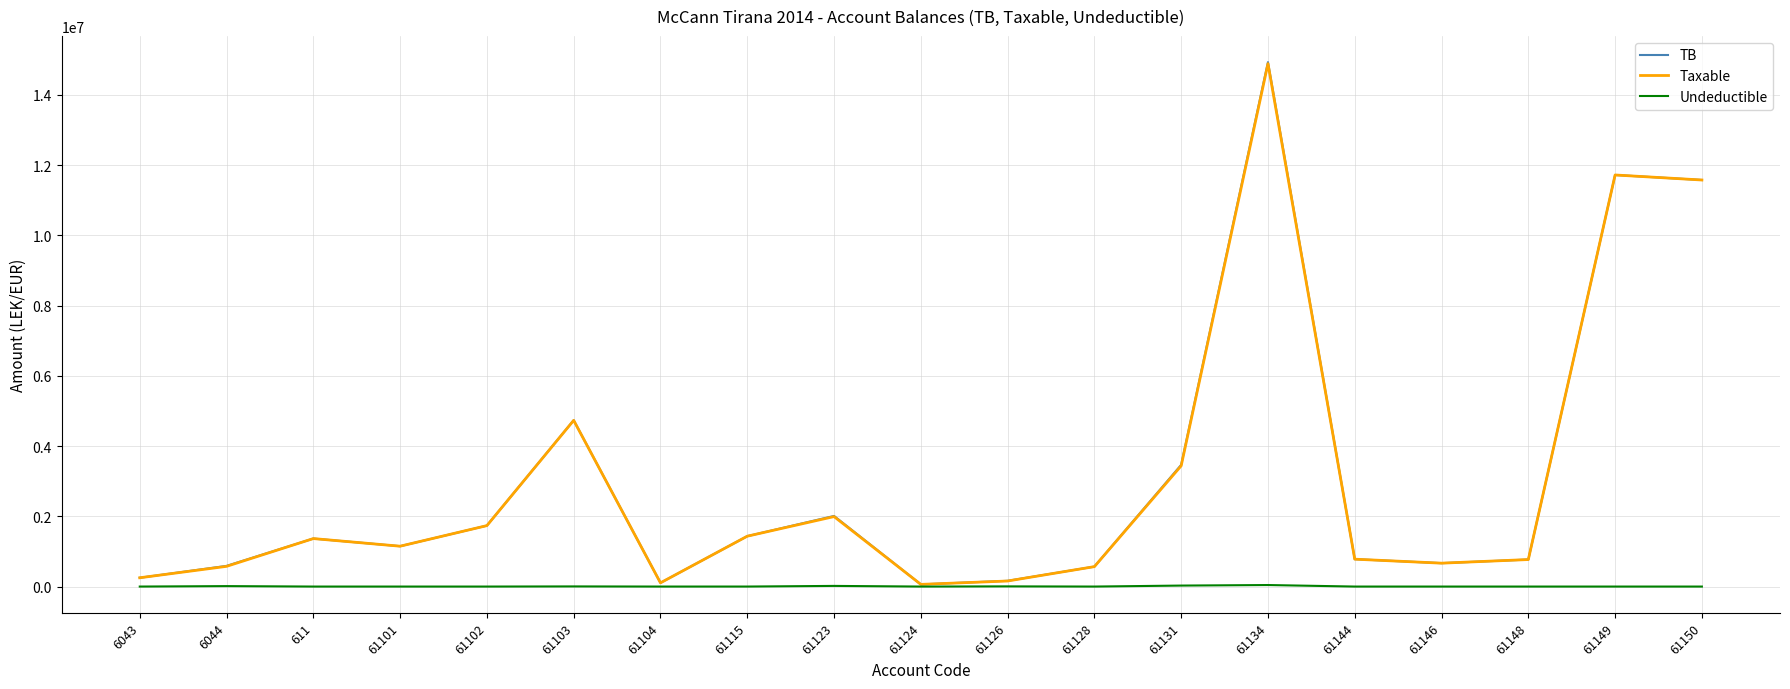

What is the approximate value of TB at 61148?

769080.9